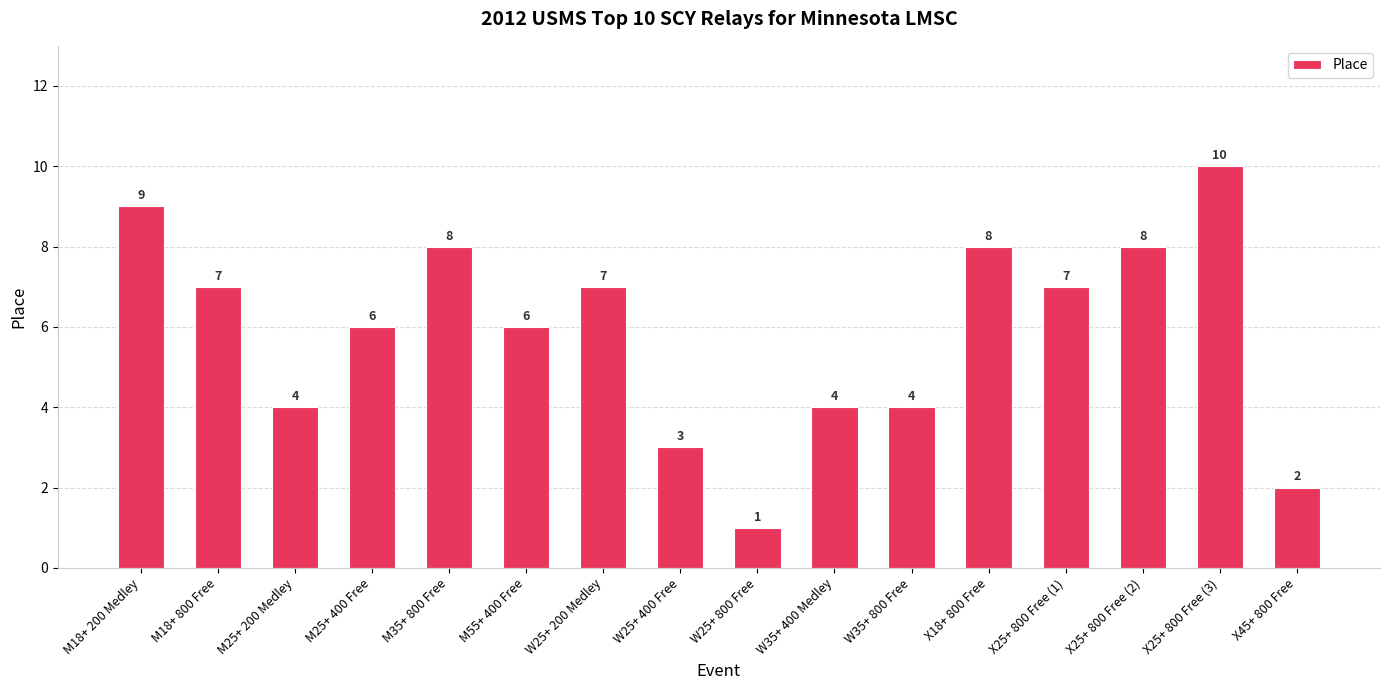

How many series are shown in this chart?

1